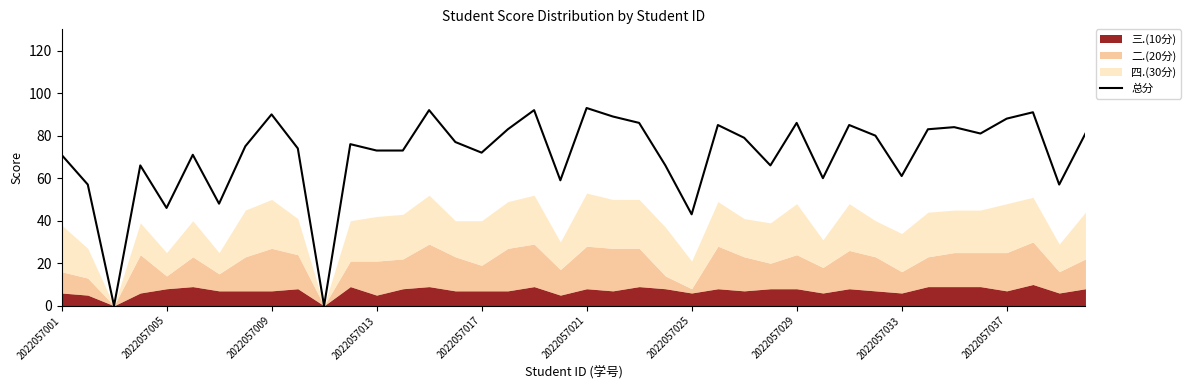

What is the sum of the values at 18 and 2022057025?

140